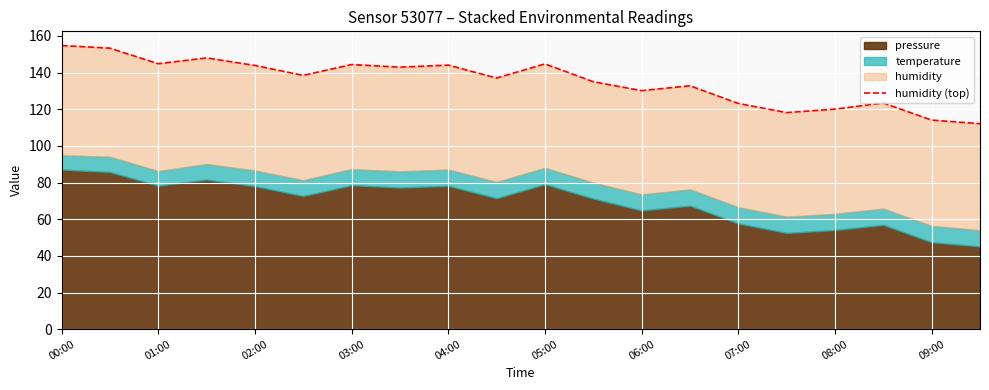

Rank the categories by value from lowest to highest.

19, 18, 15, 16, 14, 17, 12, 13, 11, 09:00, 05:00, 07:00, 04:00, 08:00, 06:00, 10, 02:00, 03:00, 01:00, 00:00